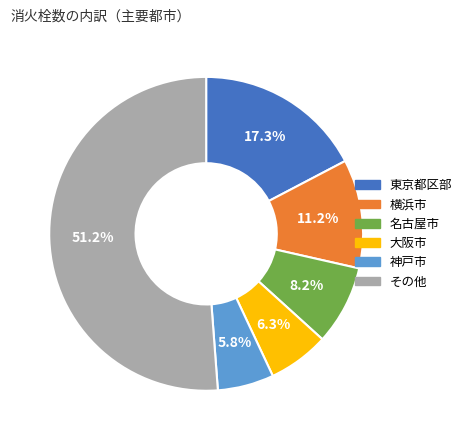

Count the number of slices in the pie.

6